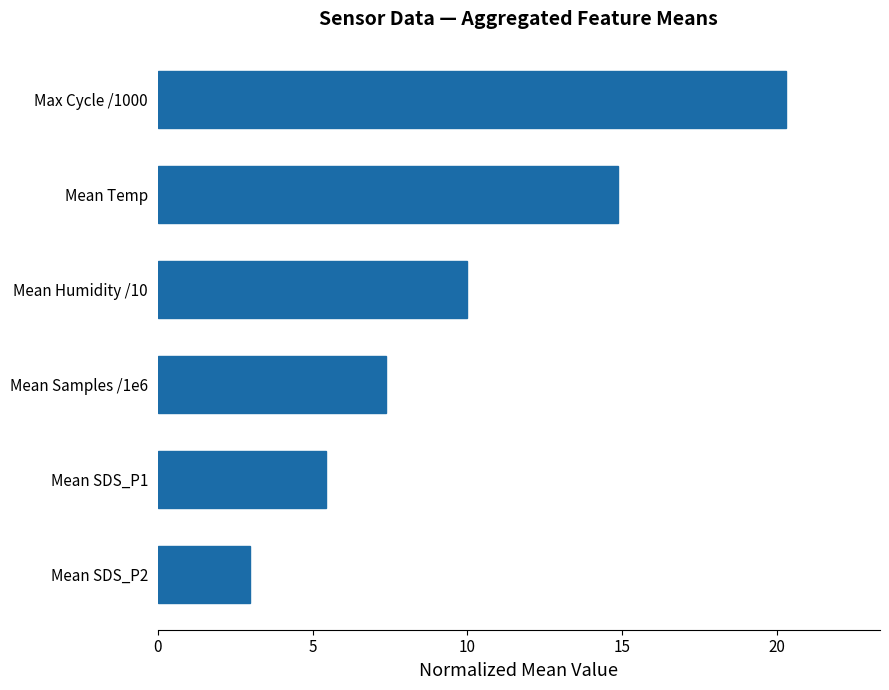

Reading bottom to top, list all the values displayed in this chart.

Mean SDS_P2=3.0	Mean SDS_P1=5.4	Mean Samples /1e6=7.4	Mean Humidity /10=10.0	Mean Temp=14.9	Max Cycle /1000=20.3